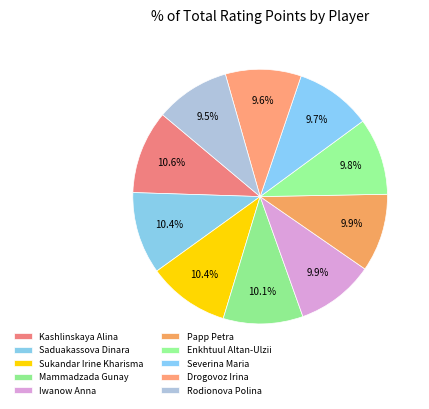

Which category has the biggest portion of the pie?

Kashlinskaya Alina